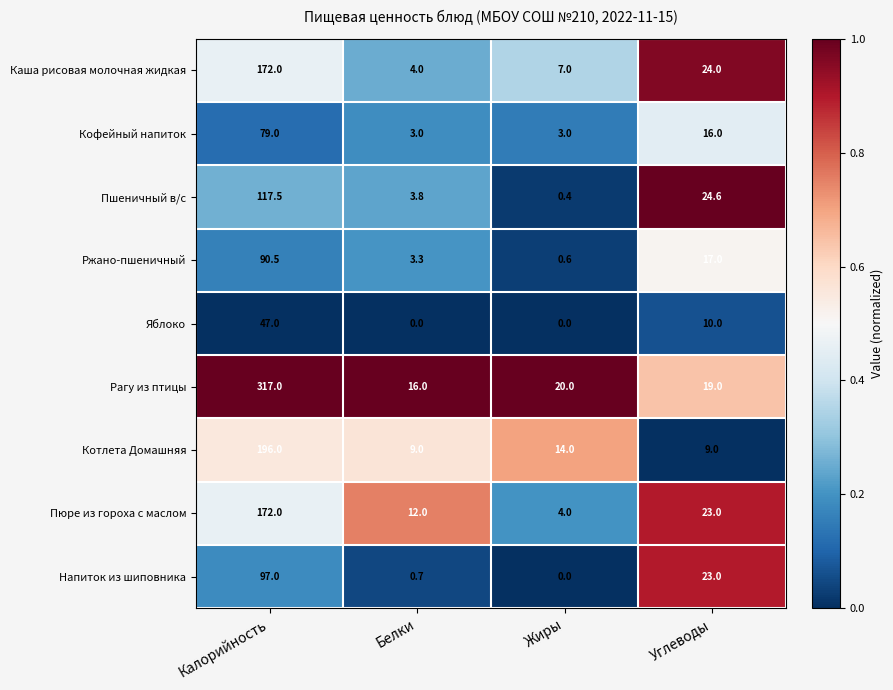

Rank the categories by Пюре из гороха с маслом value from highest to lowest.

Калорийность, Углеводы, Белки, Жиры